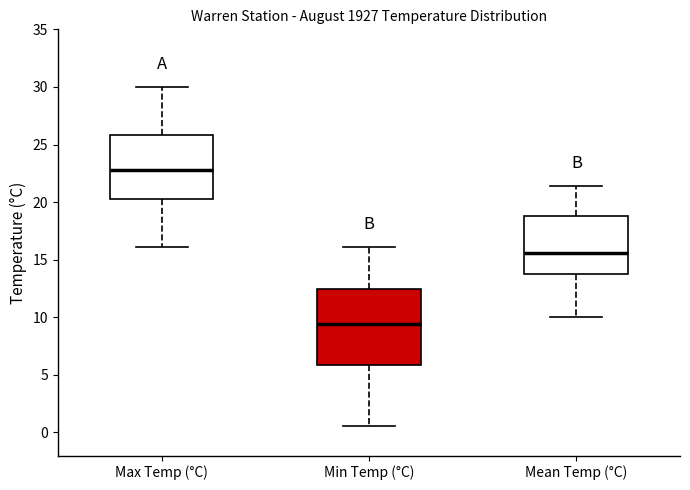

Reading left to right, read every box against the y-axis: the position of its median line, the range the box covers, and the ends of its whiskers. The values are not printed on the chart, so give them approximately, as read against the axis.

Max Temp (°C): median 23.0, box 20.5 to 26.0, whiskers 16.0 to 30.0
Min Temp (°C): median 9.5, box 6.0 to 12.5, whiskers 0.5 to 16.0
Mean Temp (°C): median 15.5, box 14.0 to 19.0, whiskers 10.0 to 21.5